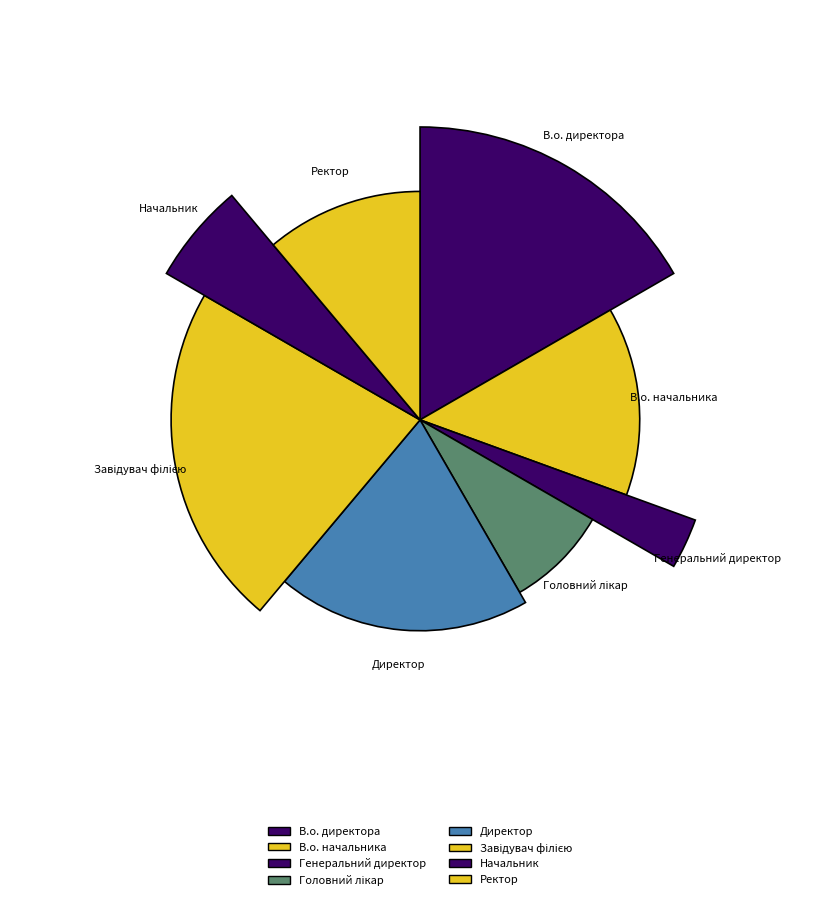

Count the number of slices in the pie.

8